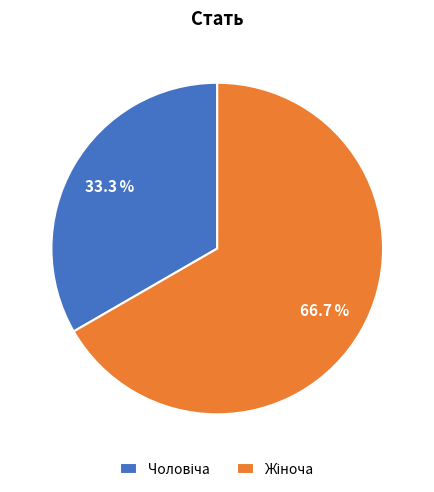

How many slices are in this pie chart?

2